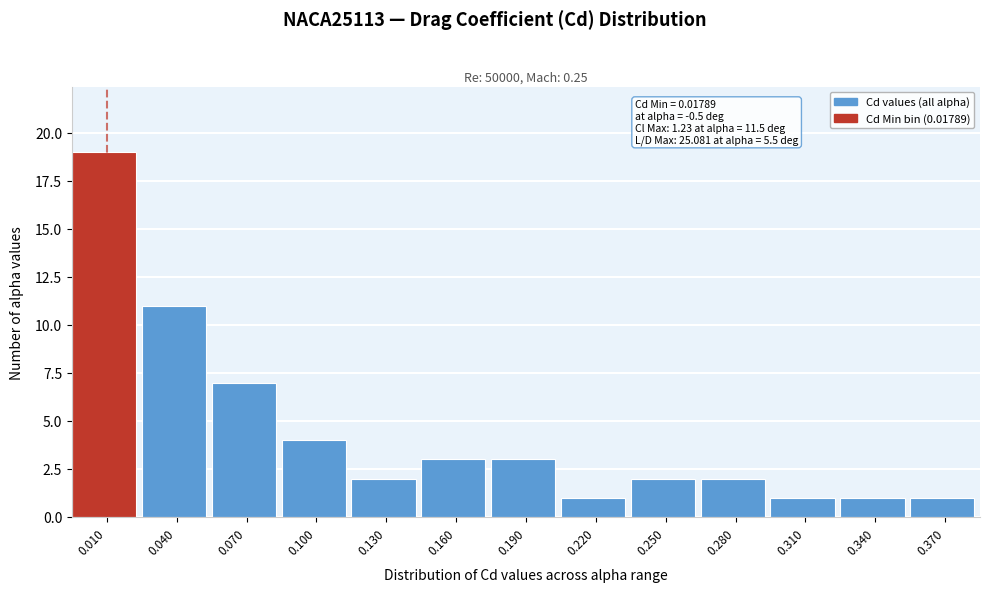

Reading left to right, list all the values displayed in this chart.

19	11	7	4	2	3	3	1	2	2	1	1	1